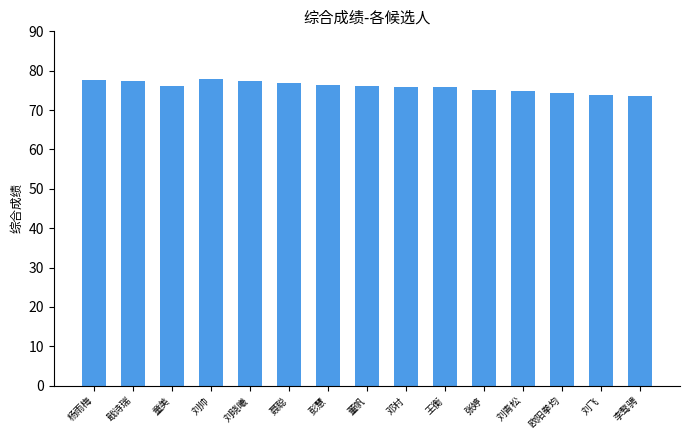

What is the average value?

76.0